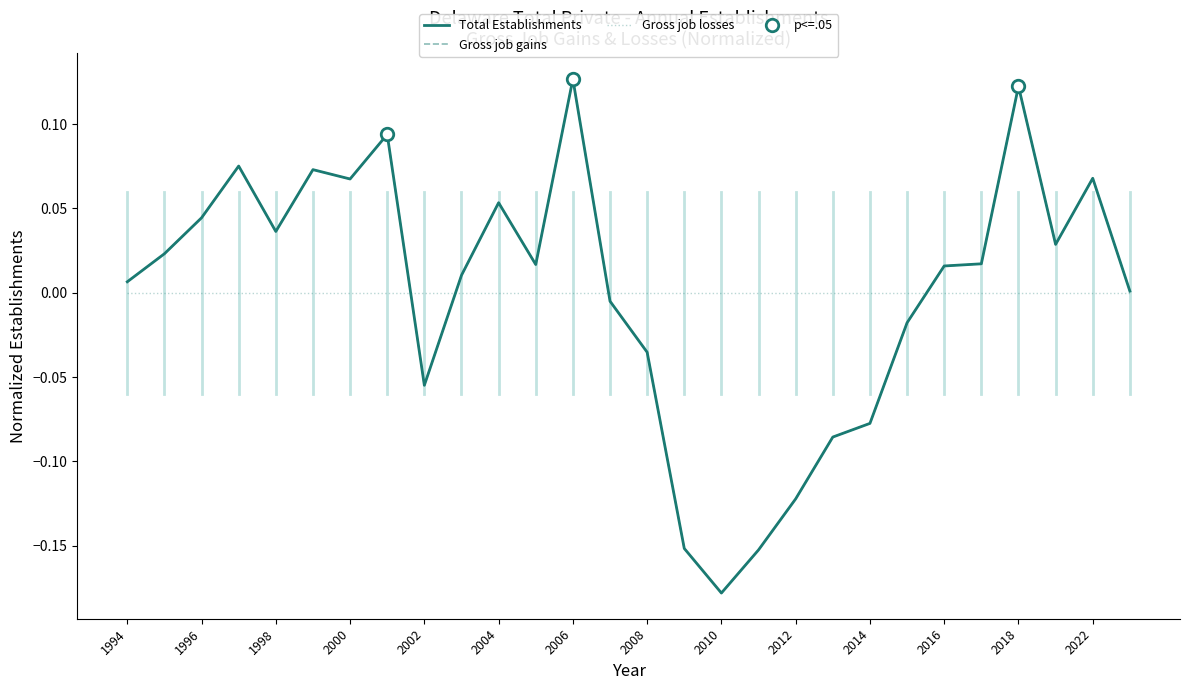

What are all the series names shown in the legend?

Total Establishments, Gross job gains, Gross job losses